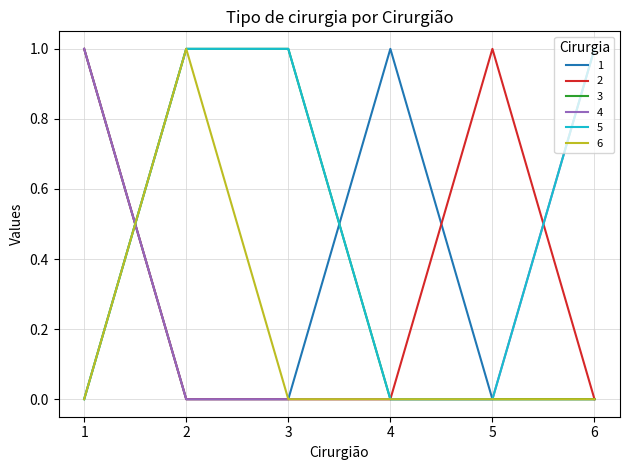

At how many categories does at least one series exceed 0?

6